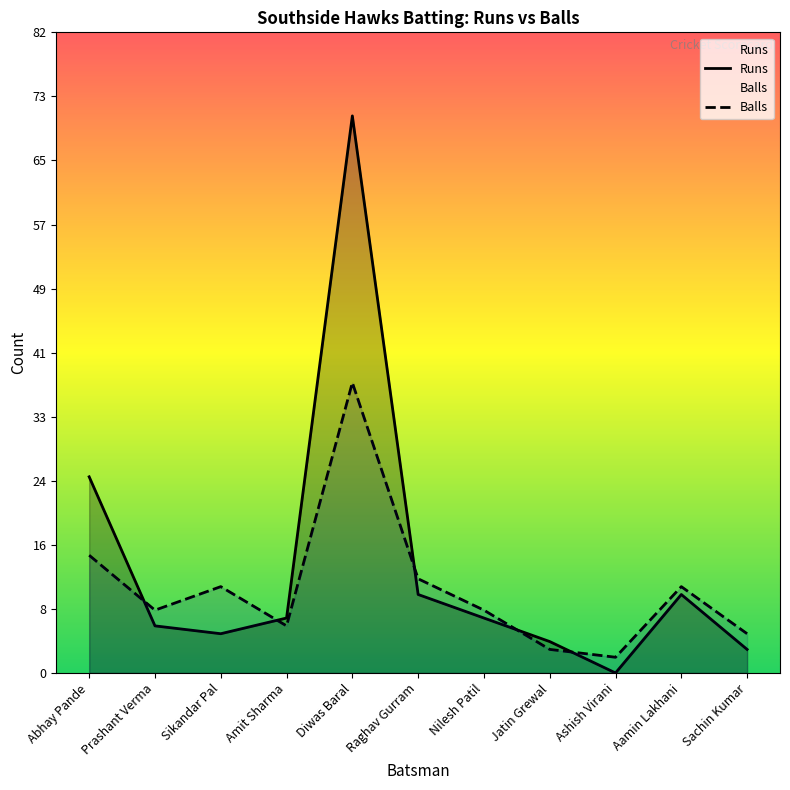

At which label is Runs closest to 35?

Abhay Pande